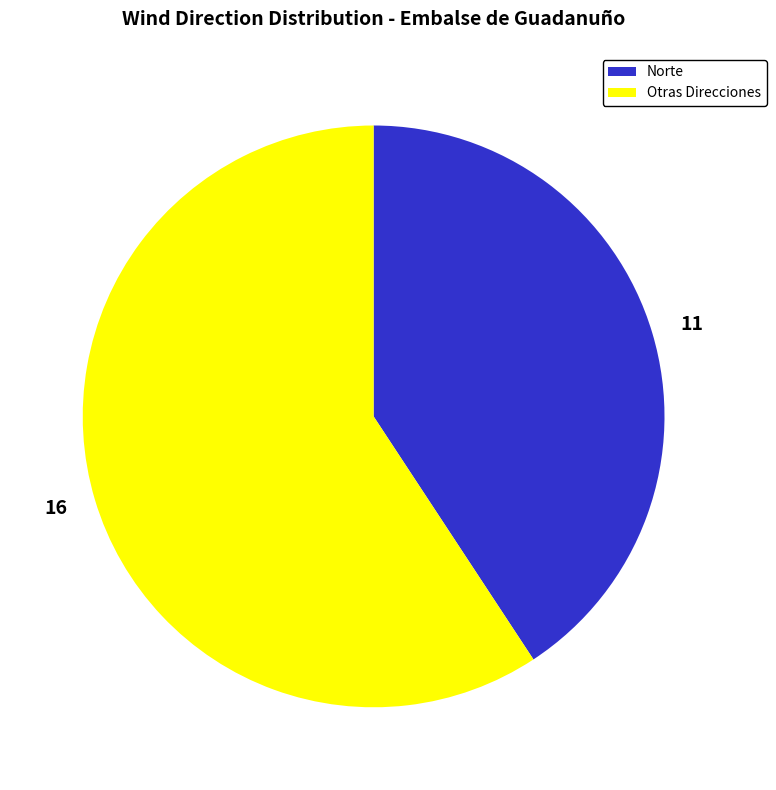

Do 16 and 11 together represent more than half of the pie?

Yes